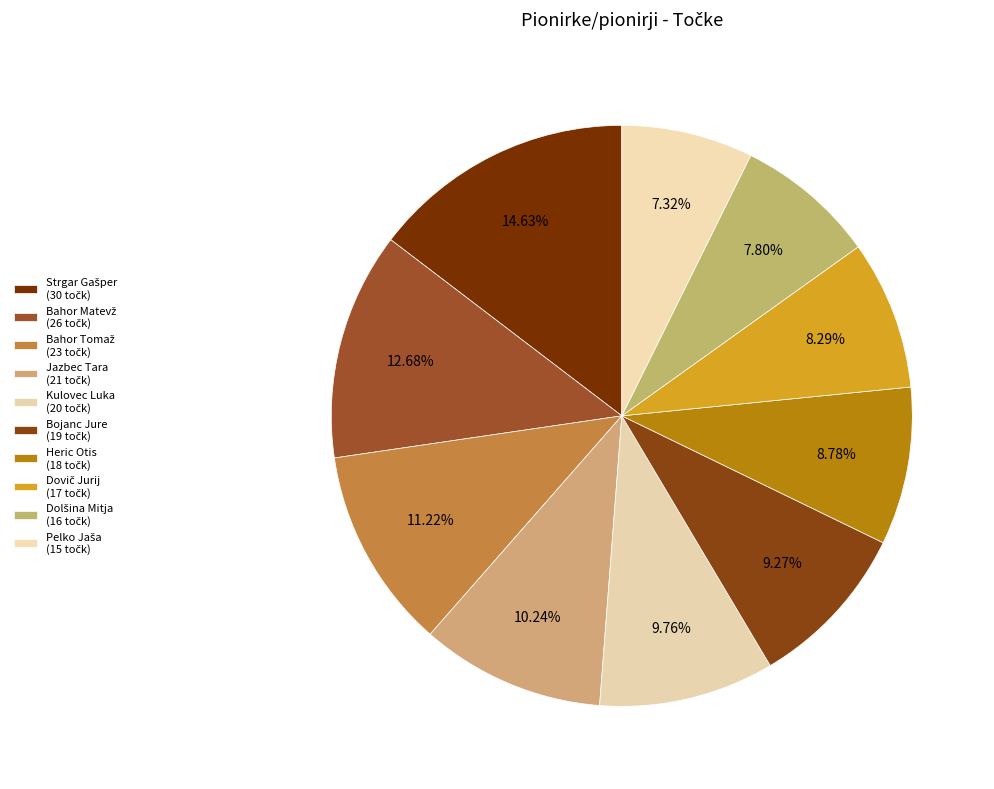

How many slices are in this pie chart?

10